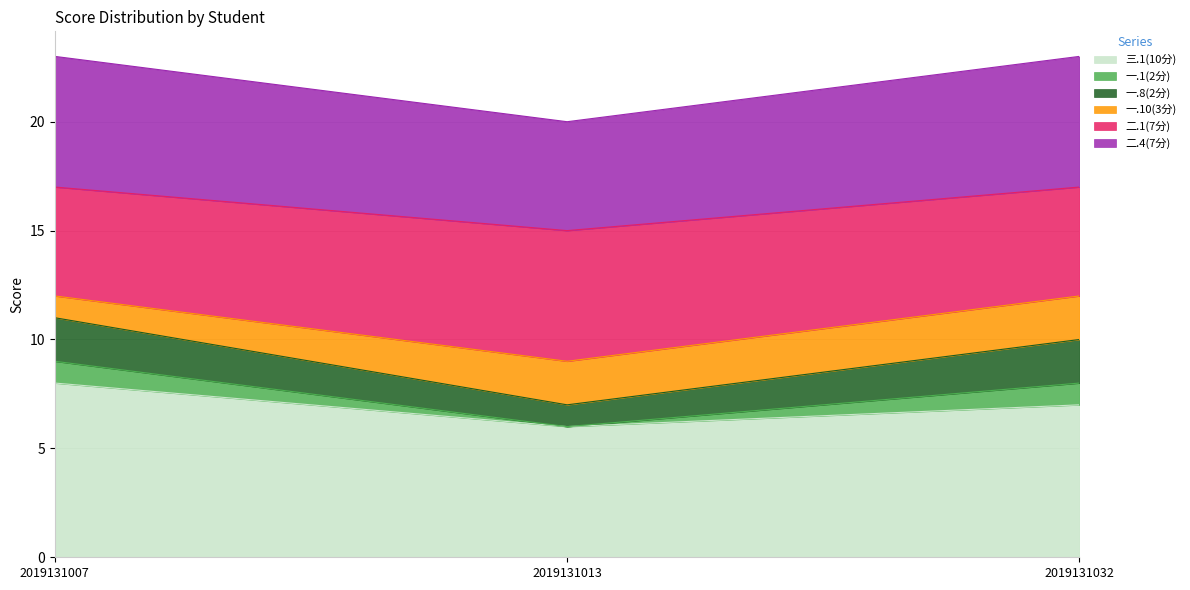

What are all the series names shown in the legend?

三.1(10分), 一.1(2分), 一.8(2分), 一.10(3分), 二.1(7分), 二.4(7分)